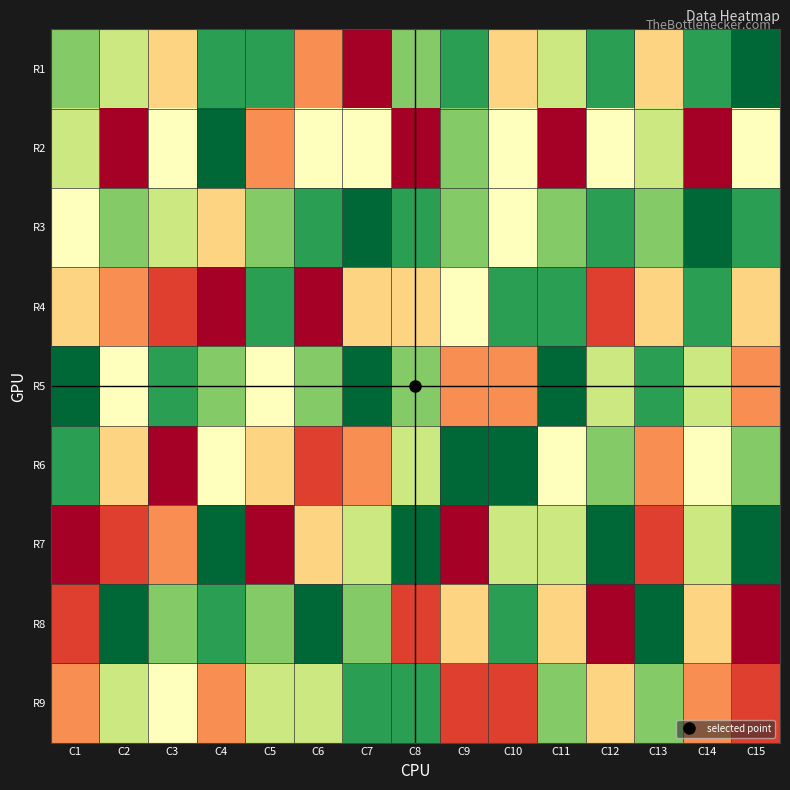

What is the greatest value displayed?

9